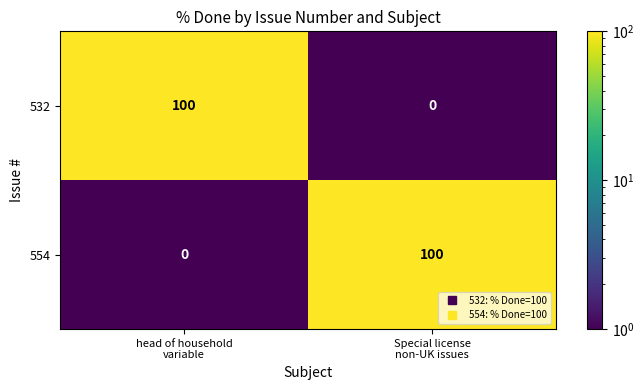

What is the spread (max minus min) of values at Special license
non-UK issues?

100